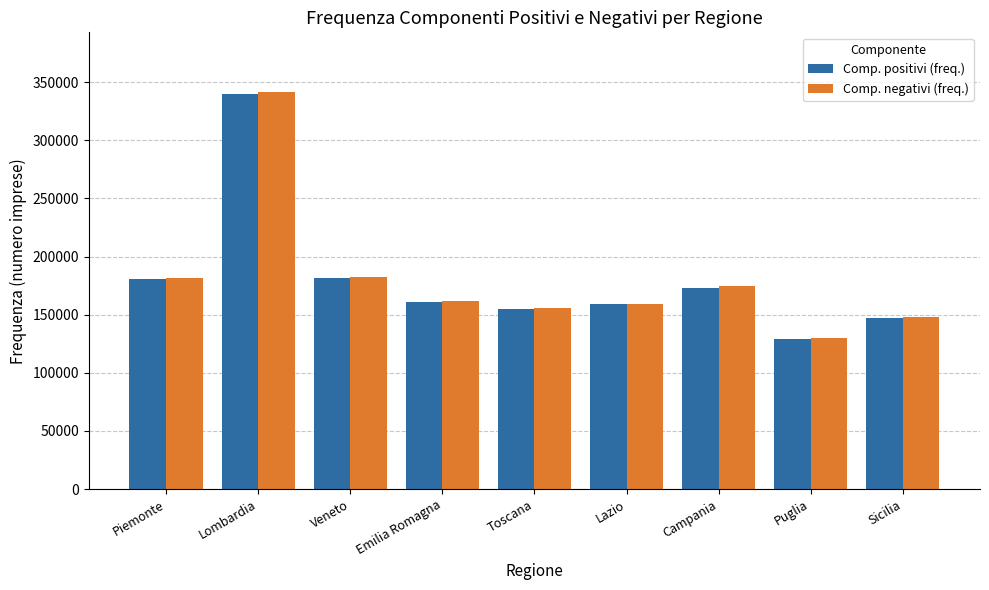

What is the difference between the maximum and minimum values in the Comp. positivi (freq.) series?

210617